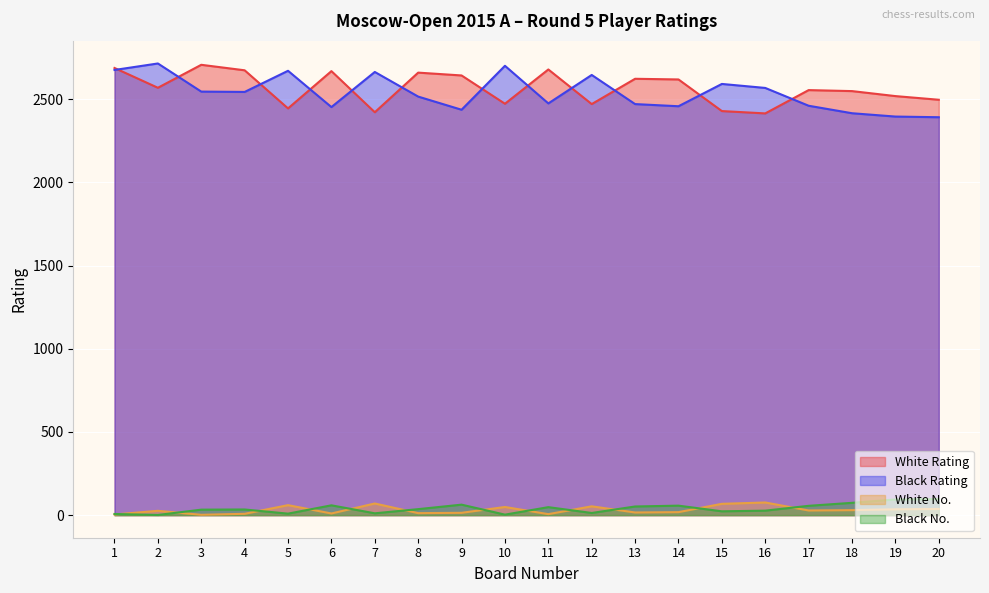

At which category does Black No. reach its first local valley?

2